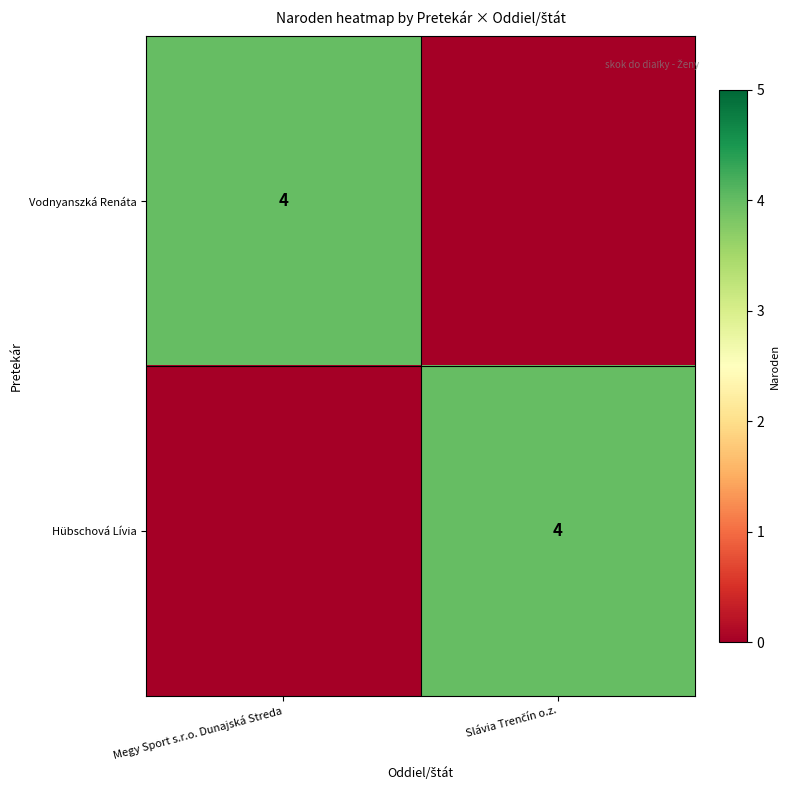

True or false: Vodnyanszká Renáta has a value of 3 at Megy Sport s.r.o. Dunajská Streda.

False